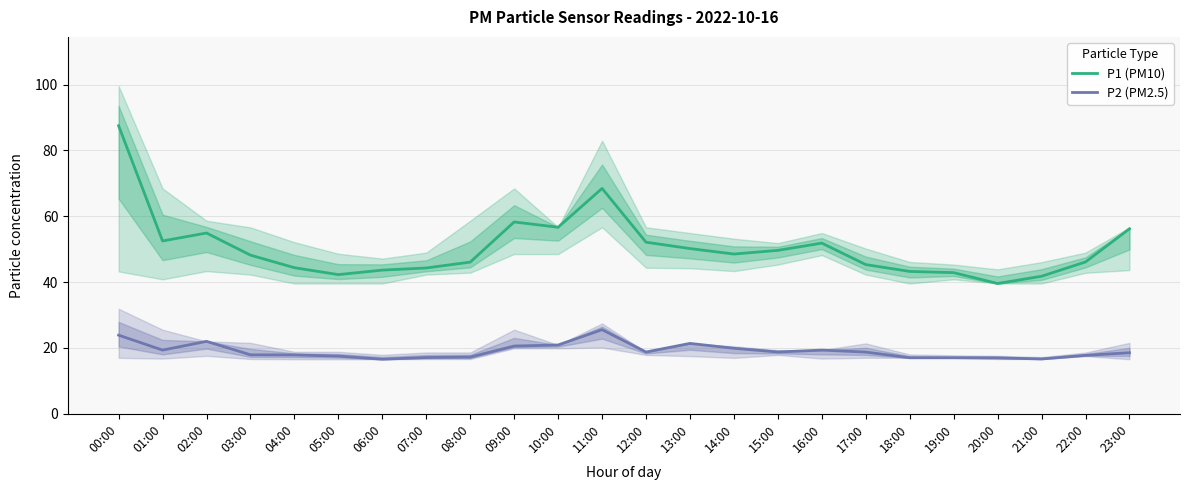

Between 00:00 and 11:00, which series saw the biggest shift?

P1 (PM10)